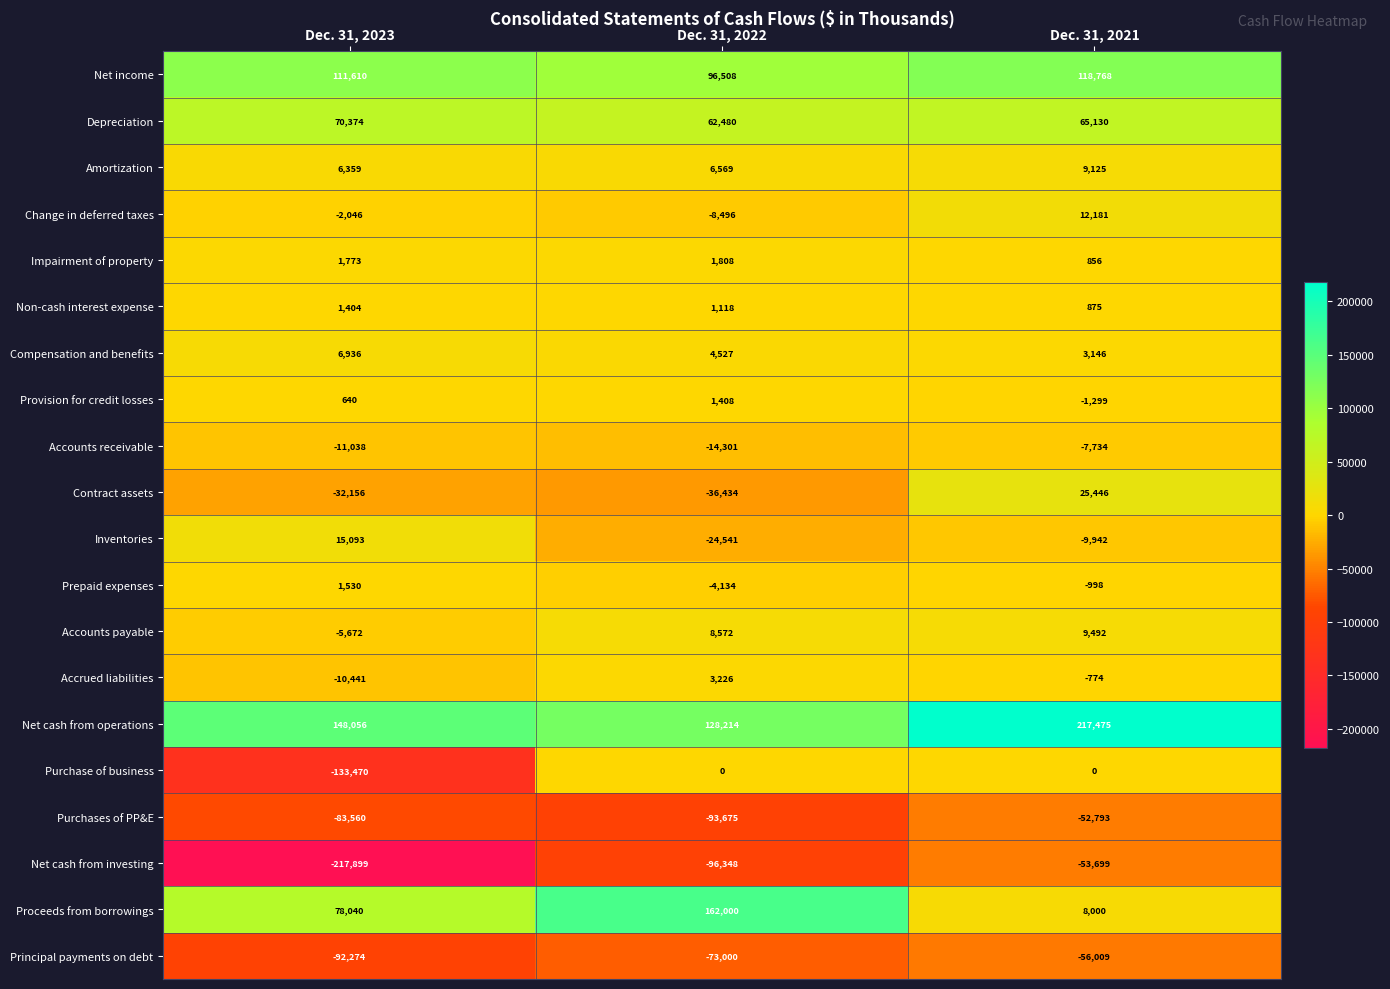

Which series has the widest spread of values?

Net cash from investing